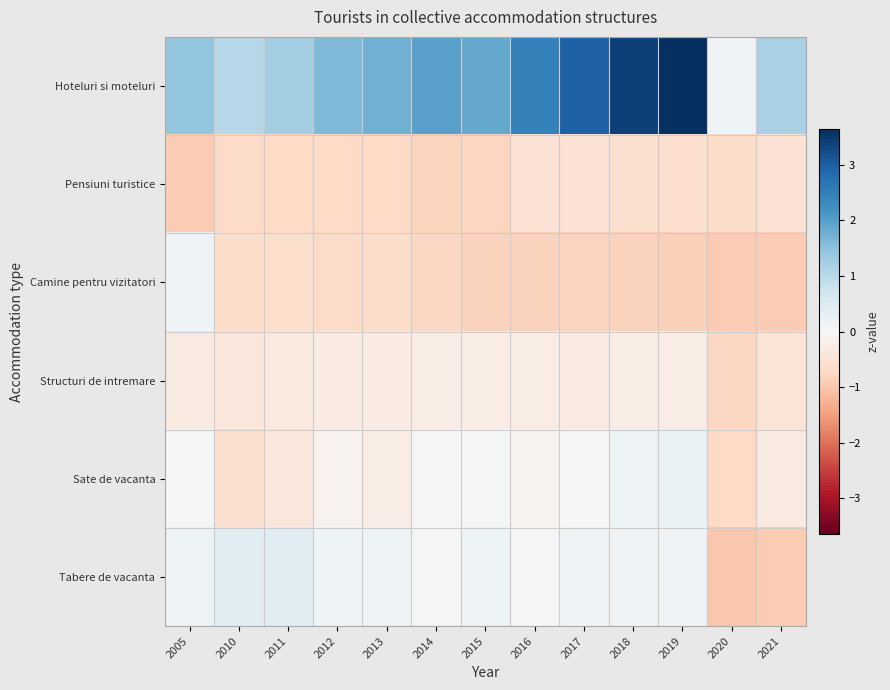

List the series in order of their peak value, highest first.

Hoteluri si moteluri, Tabere de vacanta, Sate de vacanta, Camine pentru vizitatori, Structuri de intremare, Pensiuni turistice